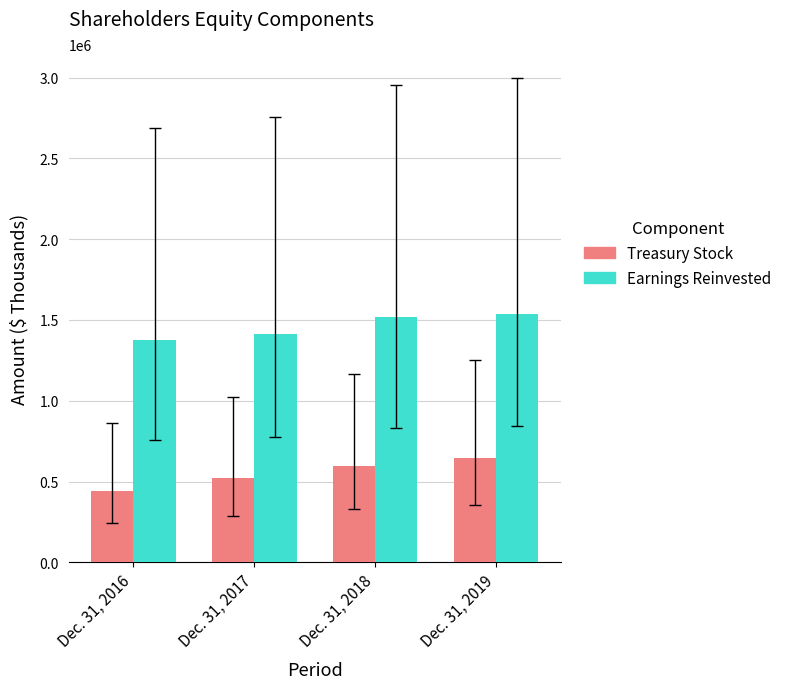

Reading right to left, transcribe all the data shown in this chart.

Treasury Stock: 643424	597800	525422	442799
Earnings Reinvested: 1536100	1516243	1414485	1378923